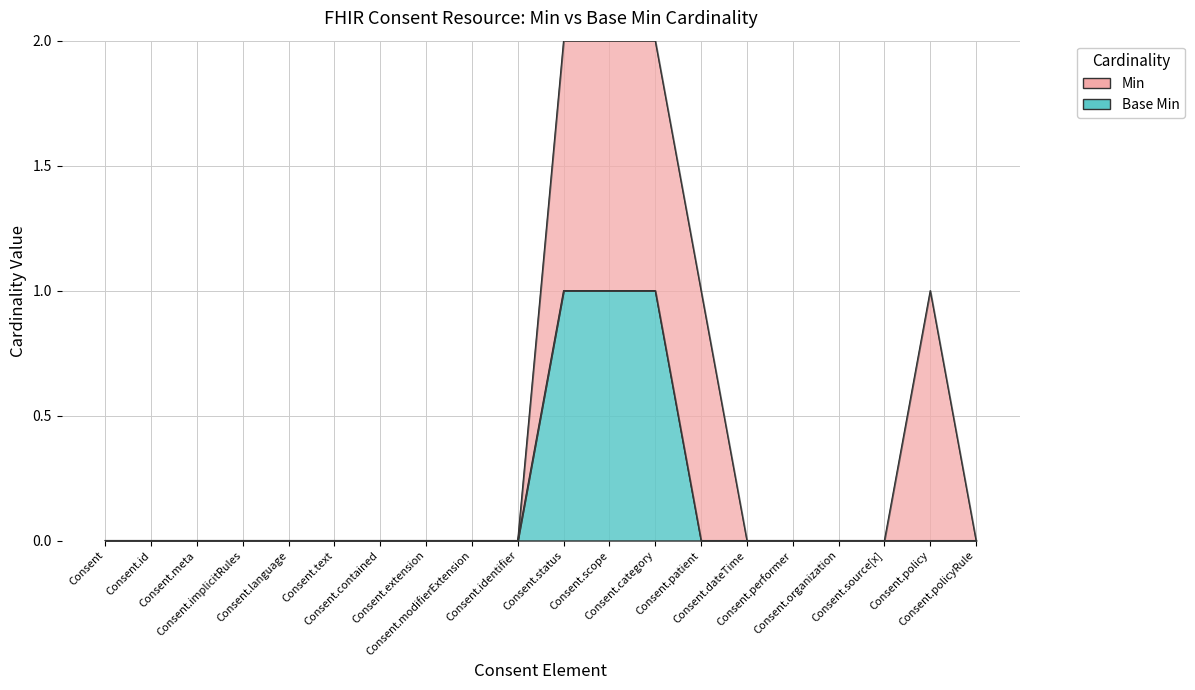

Which category has the lowest value across all series?

Consent